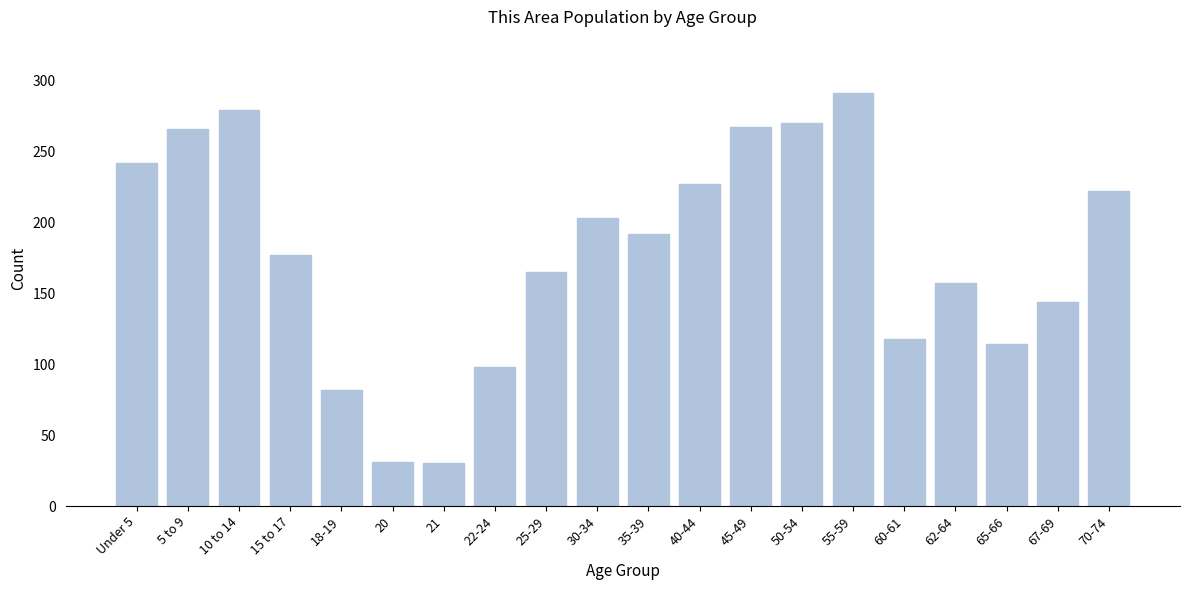

Approximately how many times larger is the value at 45-49 compared to 70-74?

1.2